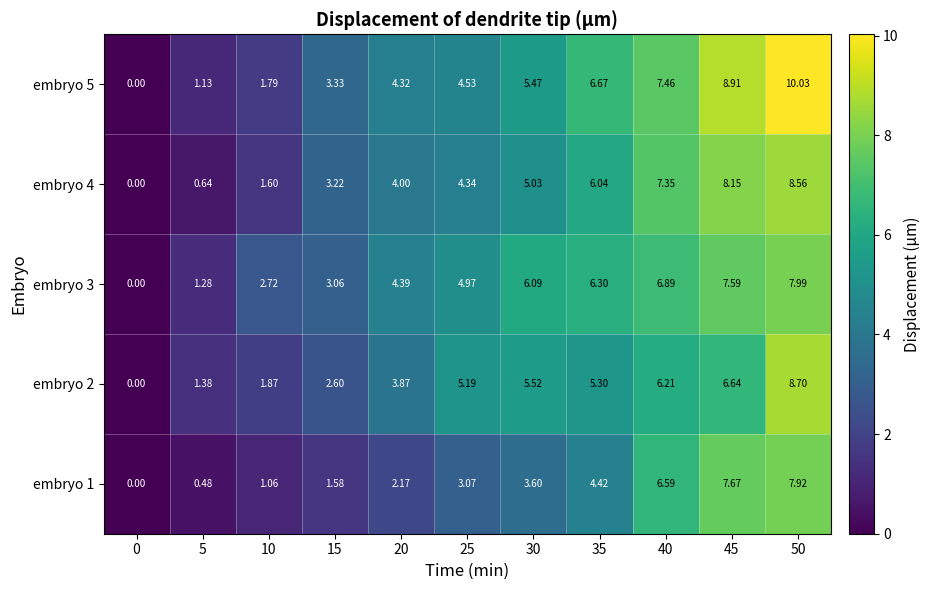

Which series has the largest range (max minus min)?

embryo 5